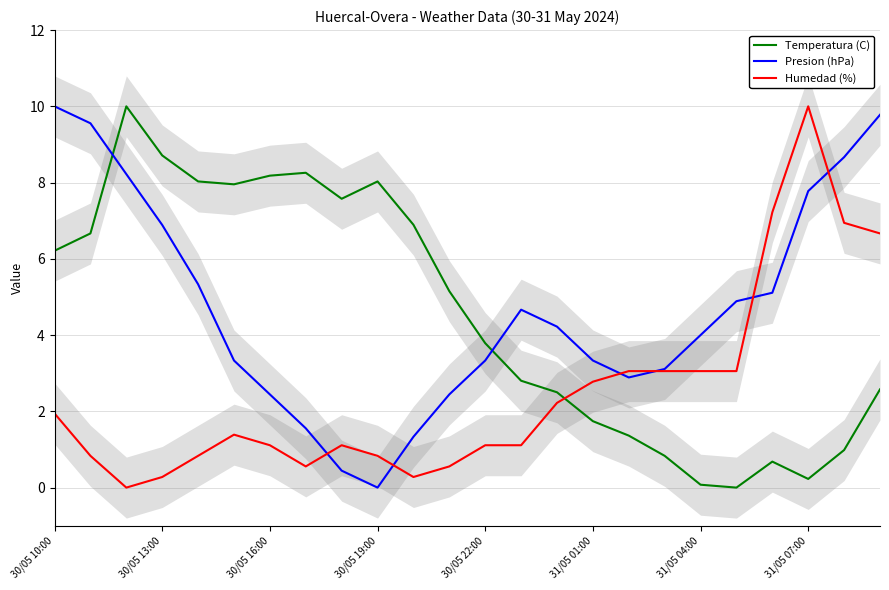

Which category has the highest value in the Humedad (%) series?

31/05 07:00